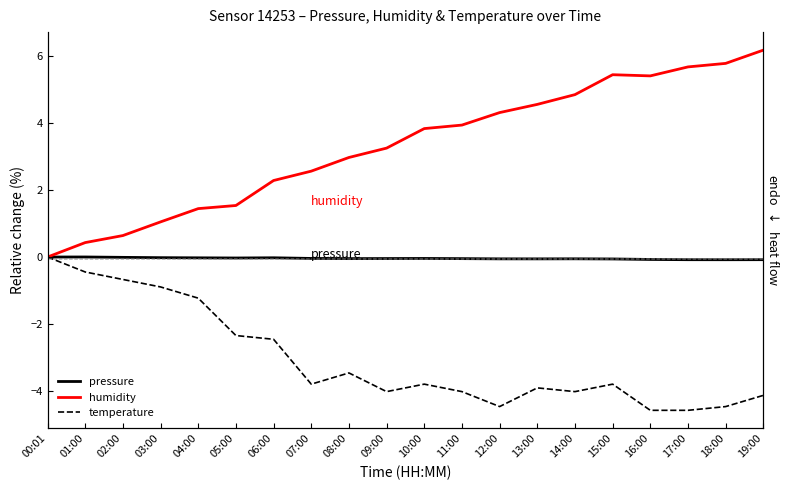

What is the value of the humidity point at the 7th from the left?

2.3